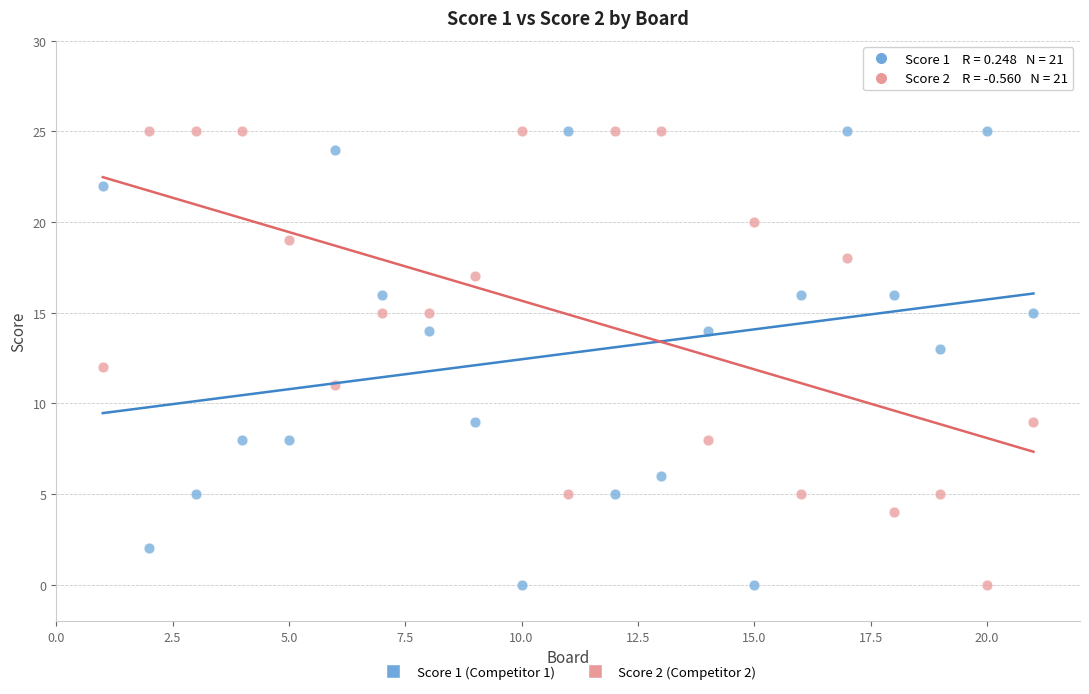

Across all data points, what is the range of X values (max minus min)?

20